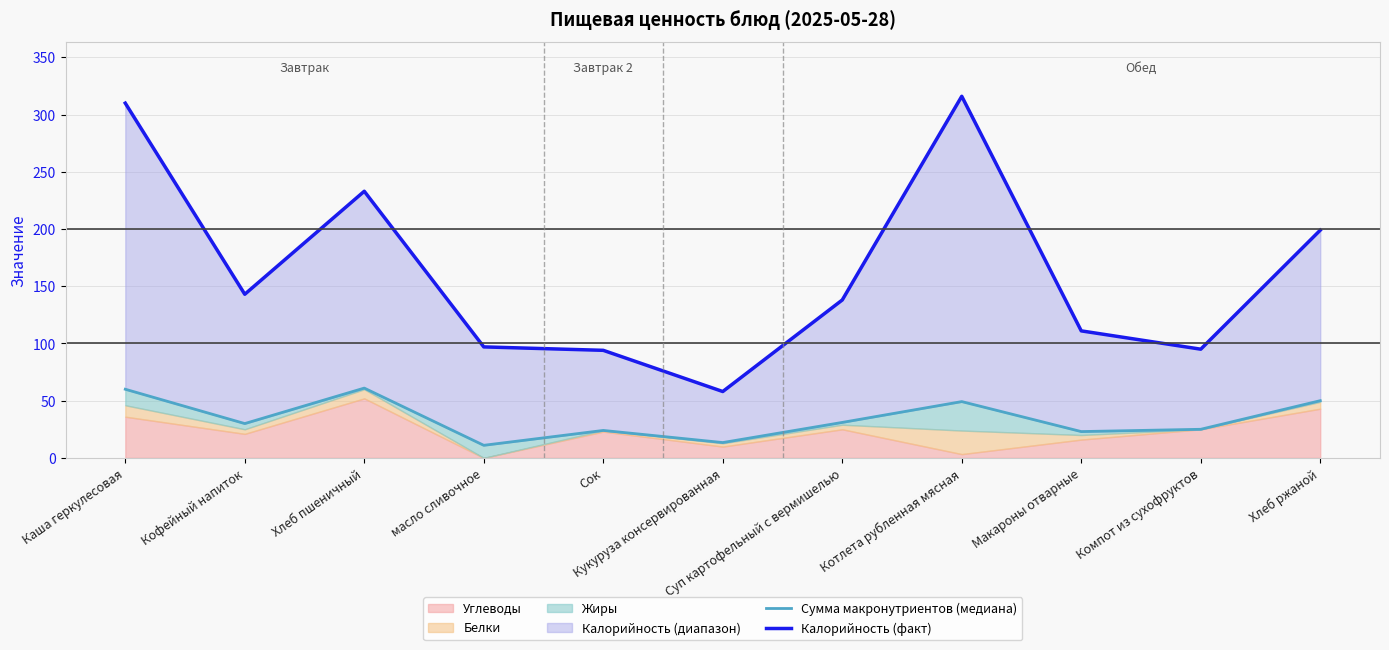

Reading right to left, what are all the values shown in this chart?

Сумма макронутриентов (медиана): 50.0	25.0	23.0	49.2	31.0	13.4	24.0	11.0	61.0	30.0	60.0
Калорийность (факт): 199.0	95.0	111.0	316.0	138.0	58.0	94.0	97.0	233.0	143.0	310.0